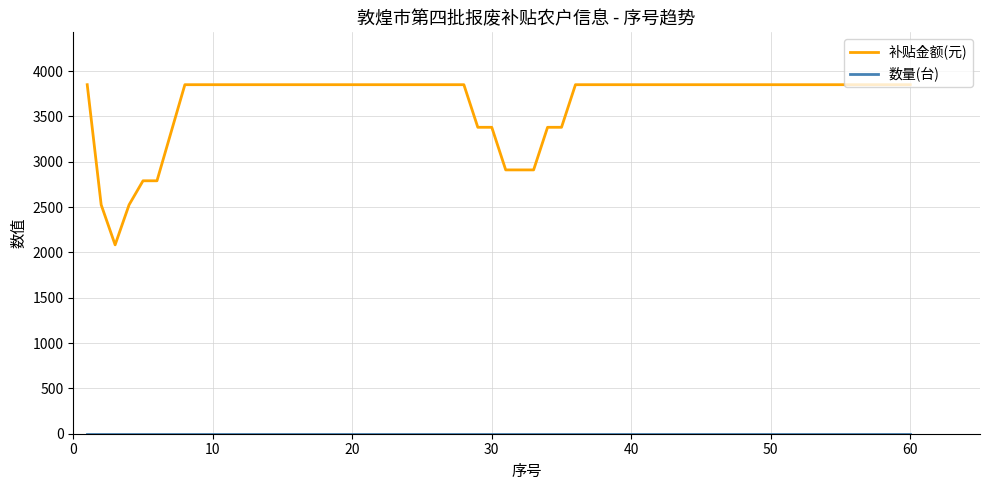

What is the maximum value shown in the chart?

3850.0